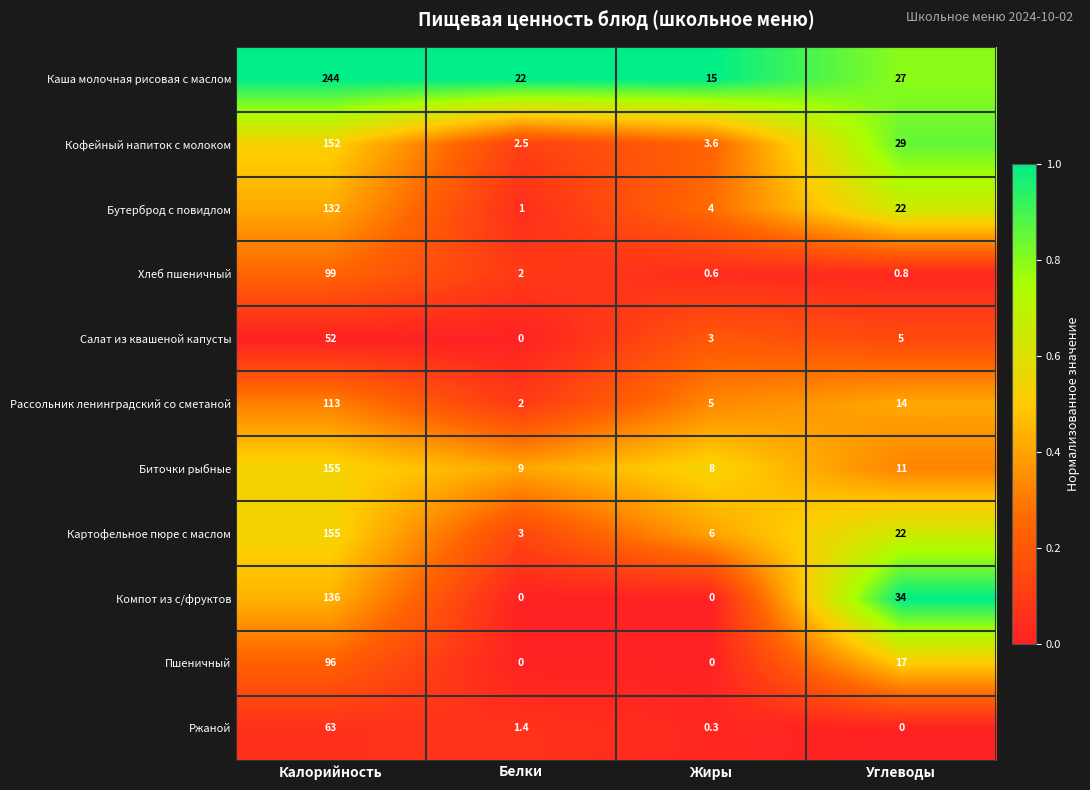

What is the greatest value displayed?

244.0